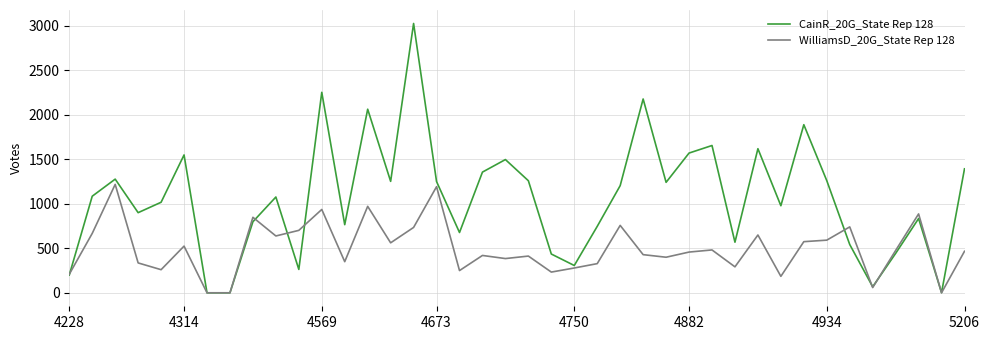

List the series in order of their peak value, highest first.

CainR_20G_State Rep 128, WilliamsD_20G_State Rep 128